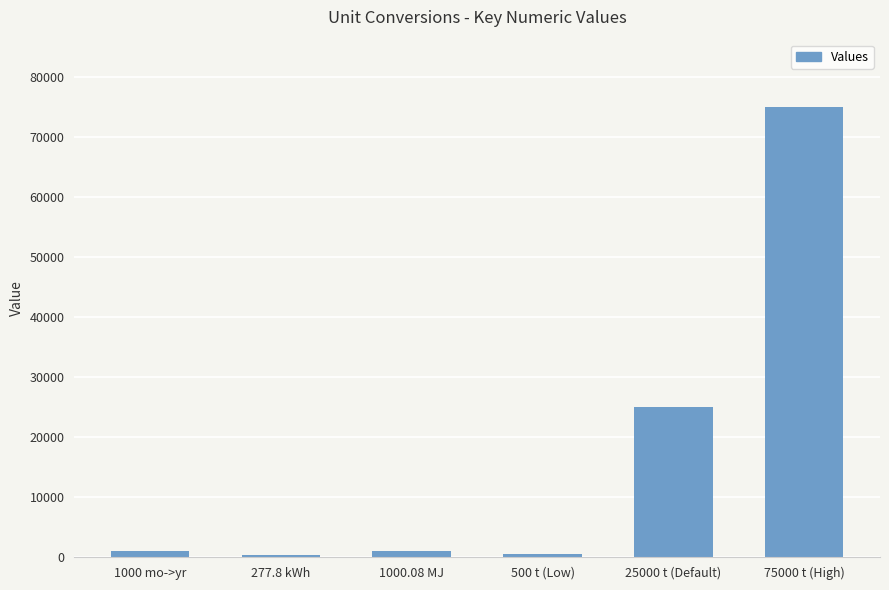

What is the value of the 6th bar from the left?

75000.0